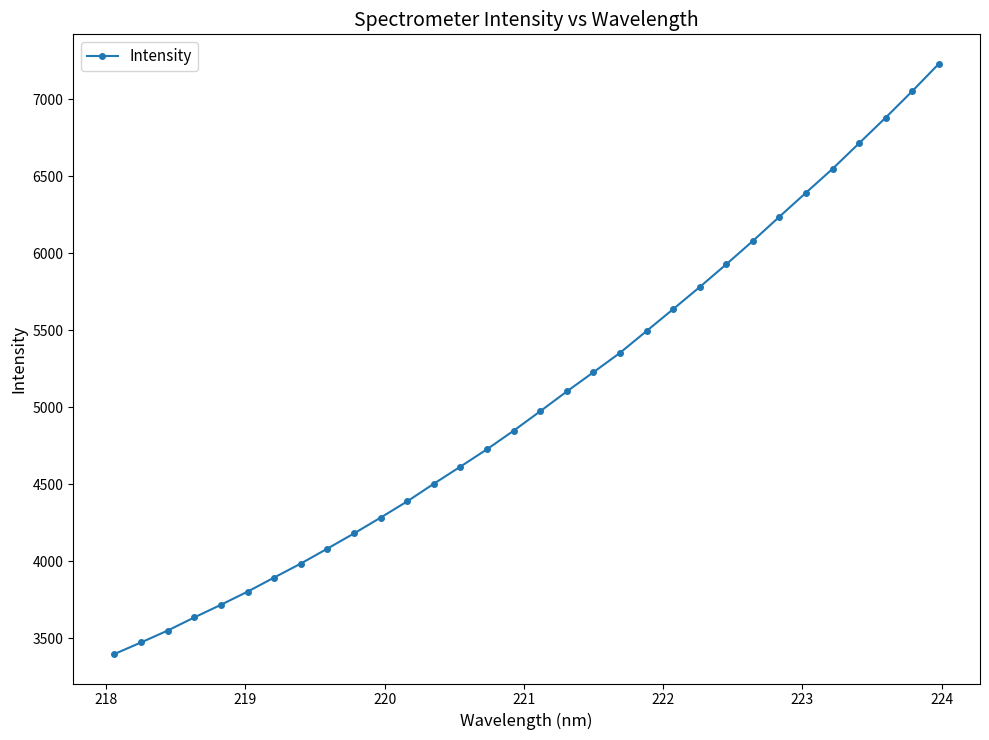

What is the smallest value displayed?

3396.8